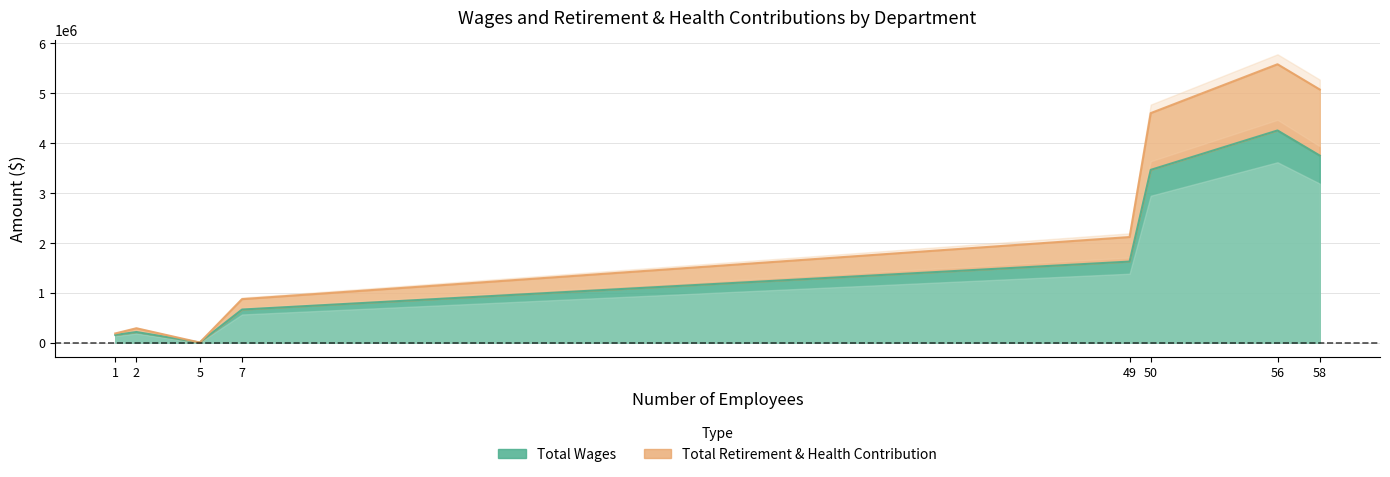

What are all the series names shown in the legend?

Total Wages, Total Retirement & Health Contribution